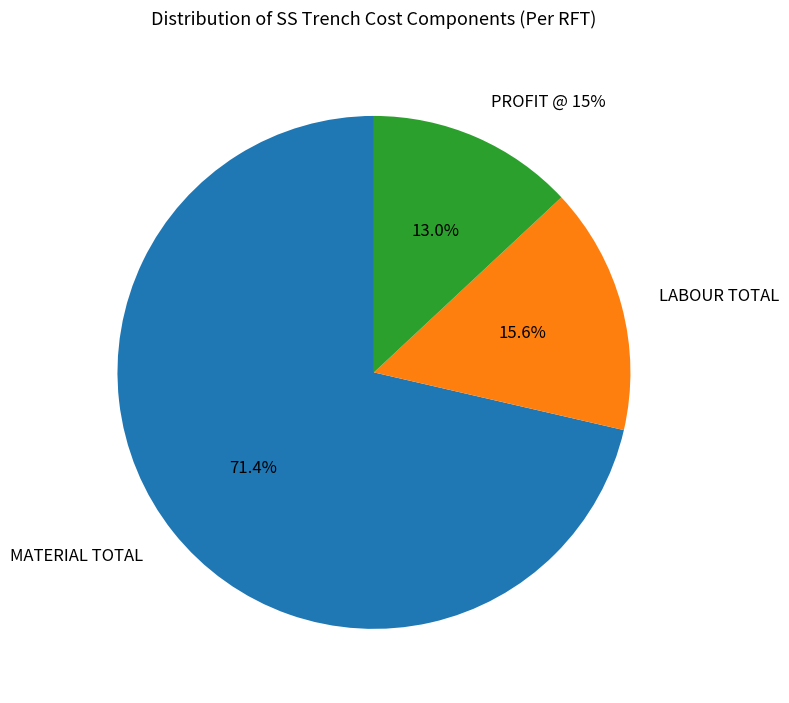

What percentage is the LABOUR TOTAL slice, to the nearest percent?

16%